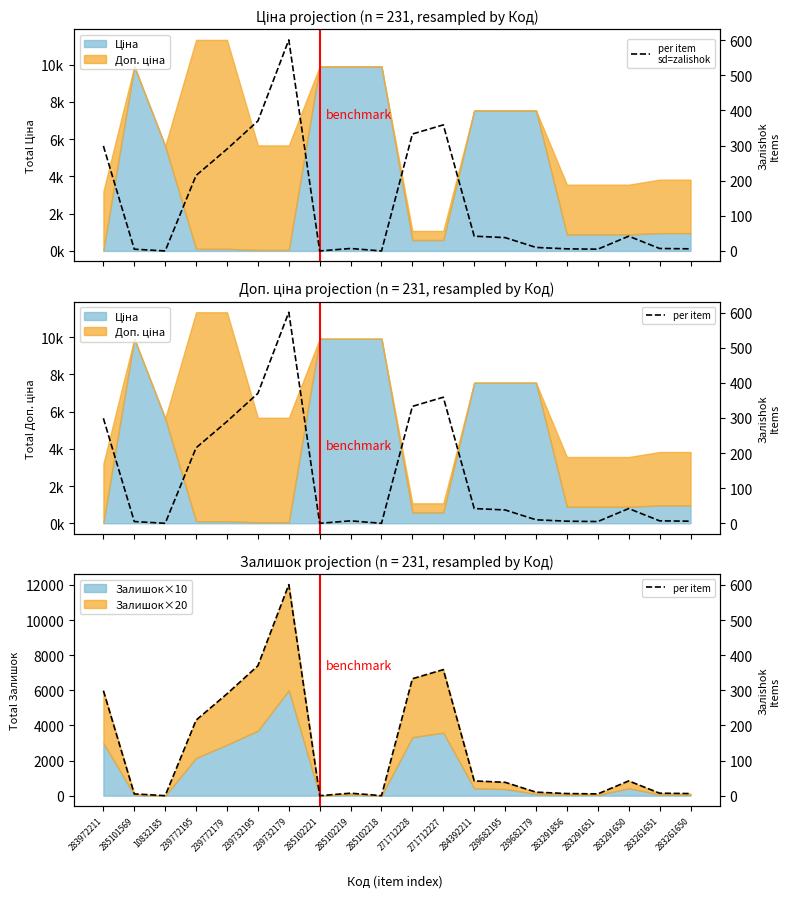

What is the highest value of the per item
sd=zalishok series?

601